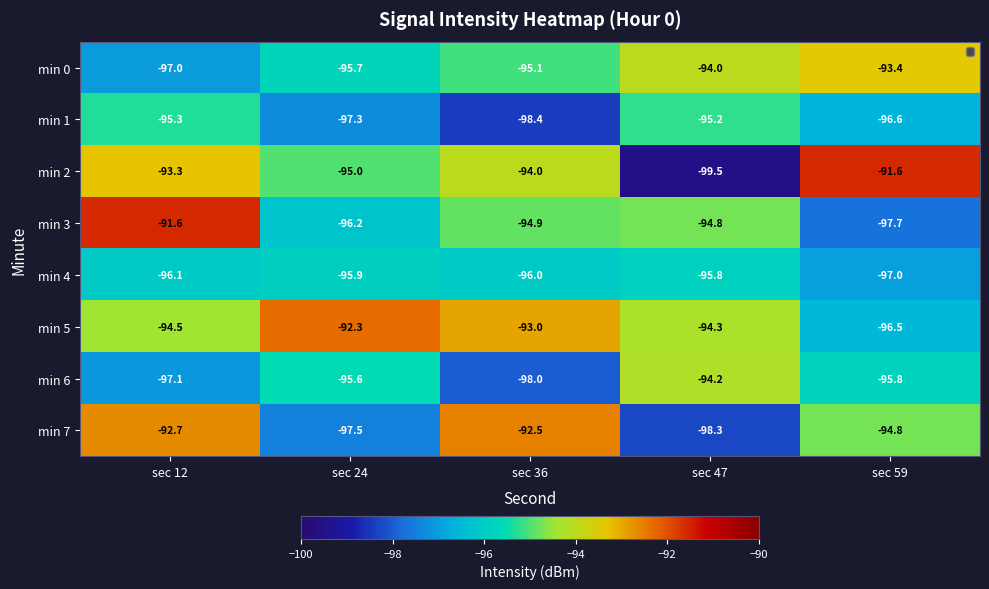

At how many categories does at least one series exceed -98?

5